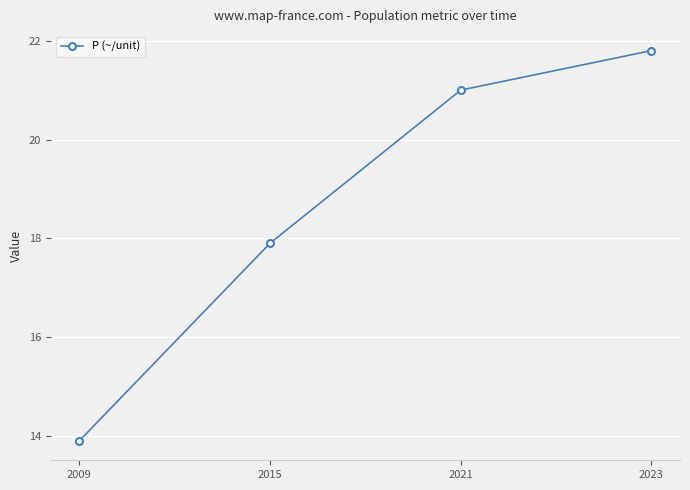

What is the value of the 1st point from the left?

13.9